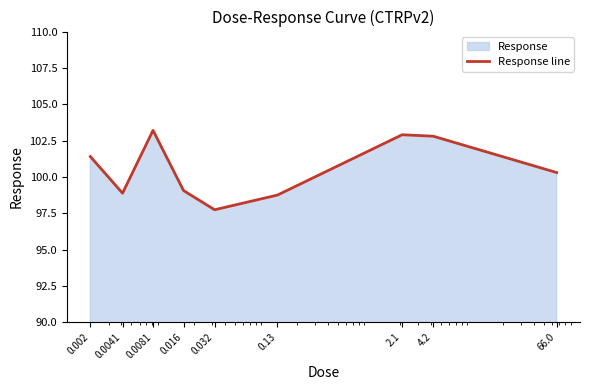

Rank the categories by value from lowest to highest.

0.032, 0.13, 0.0041, 0.016, 66.0, 0.002, 4.2, 2.1, 0.0081